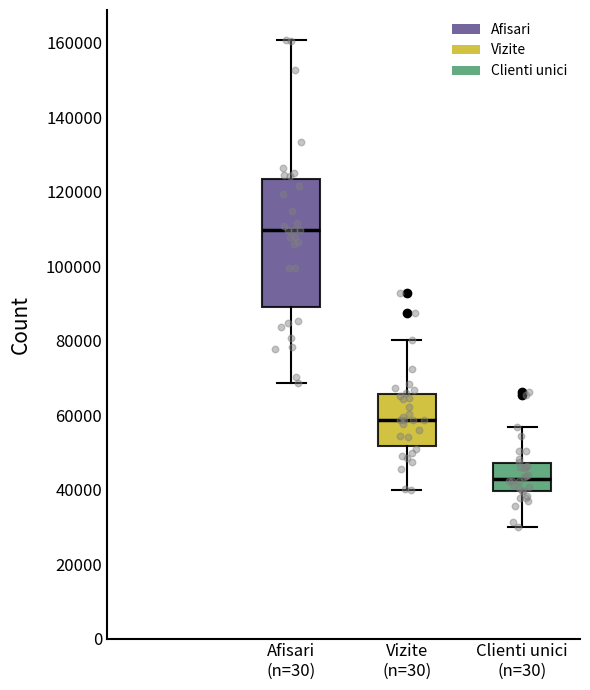

Reading left to right, transcribe this box plot: for each box, give where its median line is, the range the box spans, and where its two whiskers end, as read against the y-axis. The values are not printed on the chart, so give them approximately, as read against the axis.

Afisari (n=30): median 110000, box 88000 to 124000, whiskers 68000 to 160000
Vizite (n=30): median 58000, box 52000 to 66000, whiskers 40000 to 80000
Clienti unici (n=30): median 42000, box 40000 to 48000, whiskers 30000 to 56000